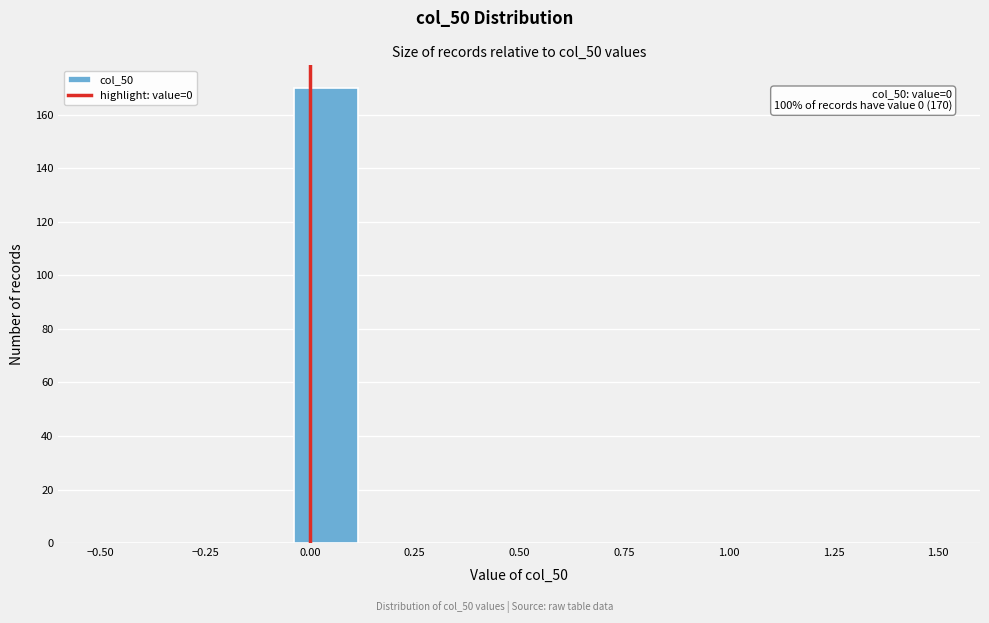

Around what value on the x-axis is the tallest bar? Give the approximate position of its centre, as read against the axis.

0.05